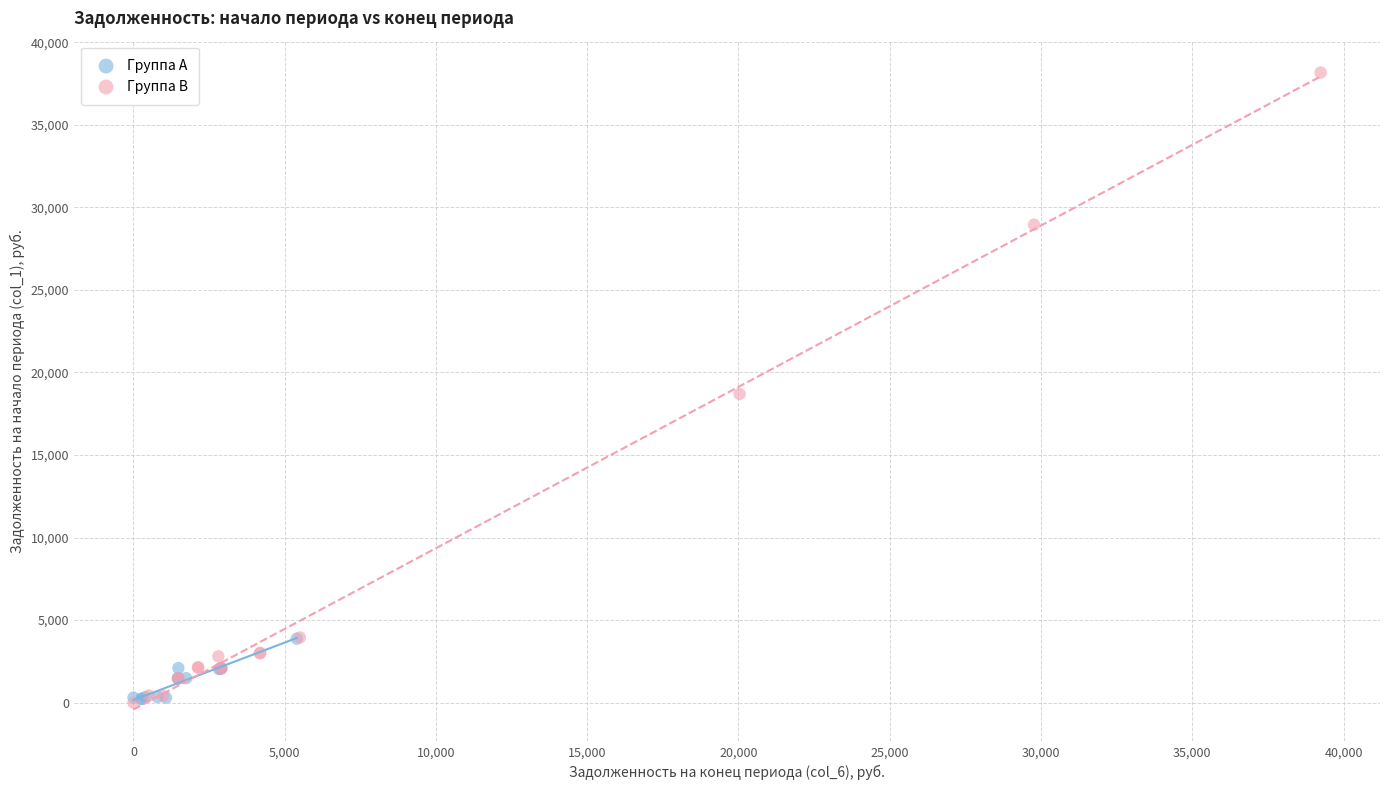

Which series has the largest Y range (max minus min)?

Группа B